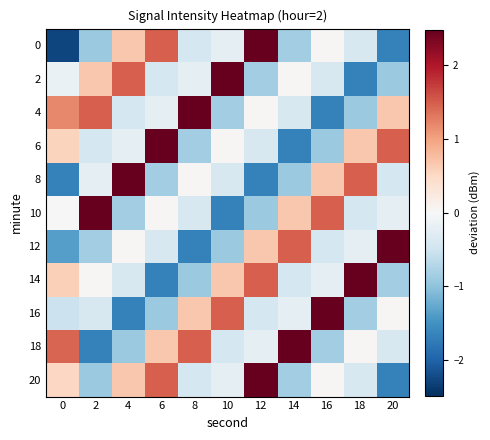

What is the difference between the highest and lowest values at 16?

4.2